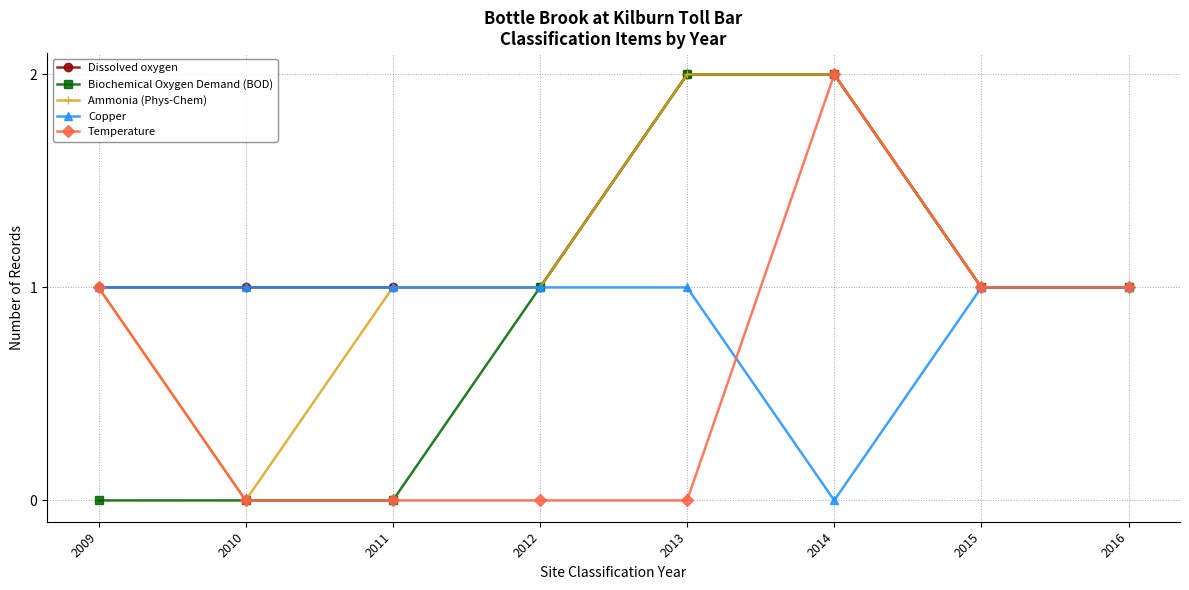

How many data points does each series have?

8